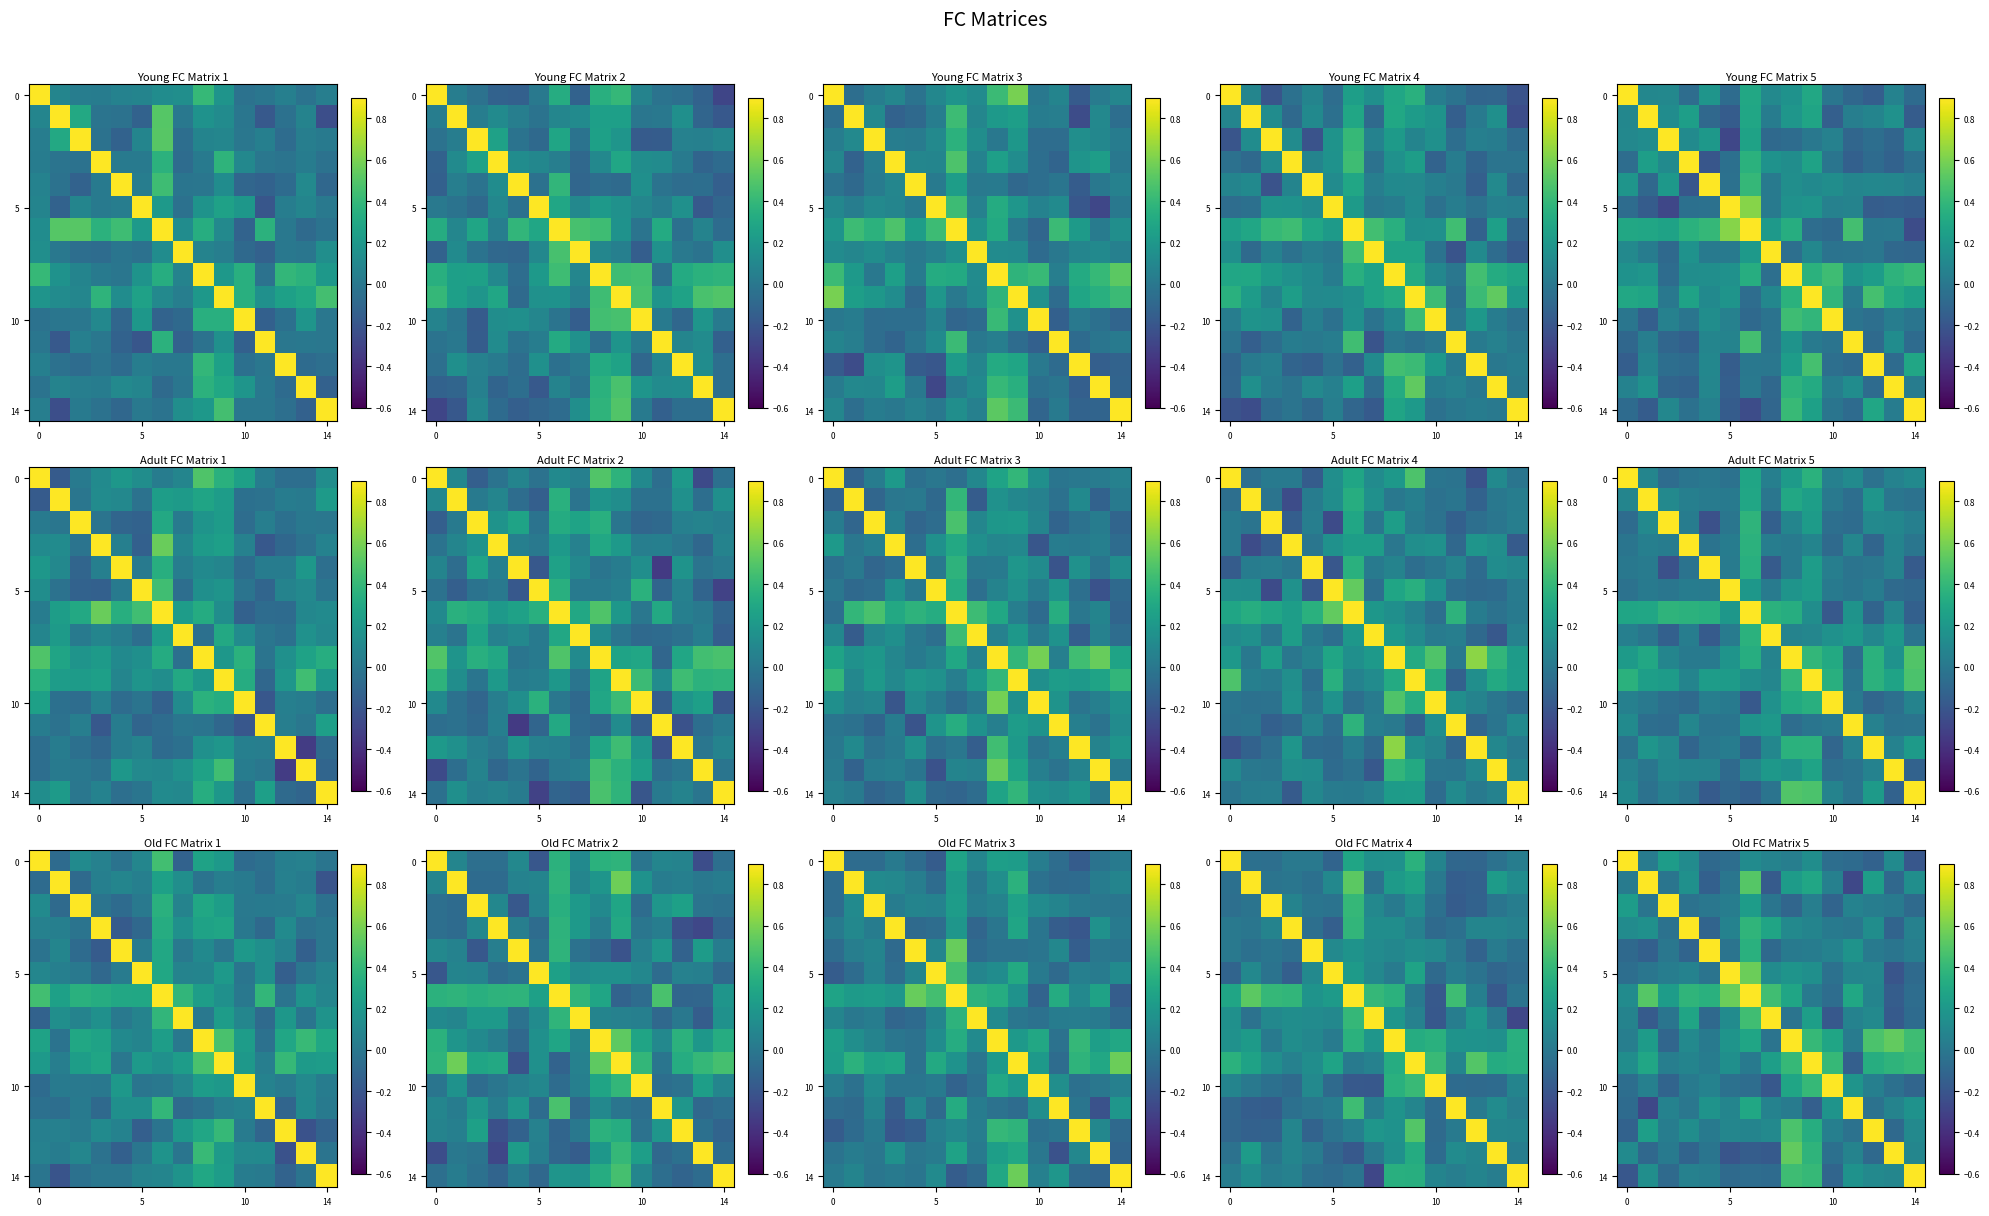

What is the spread (max minus min) of values at 6?

1.1